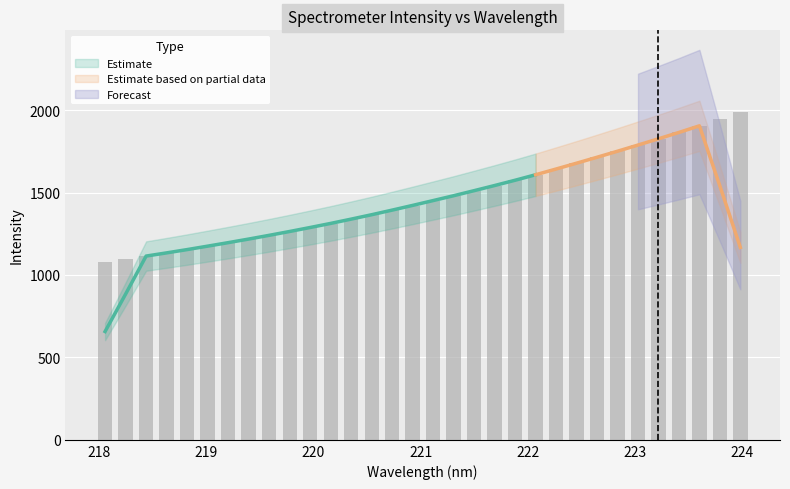

What is the smallest value displayed?

1076.8